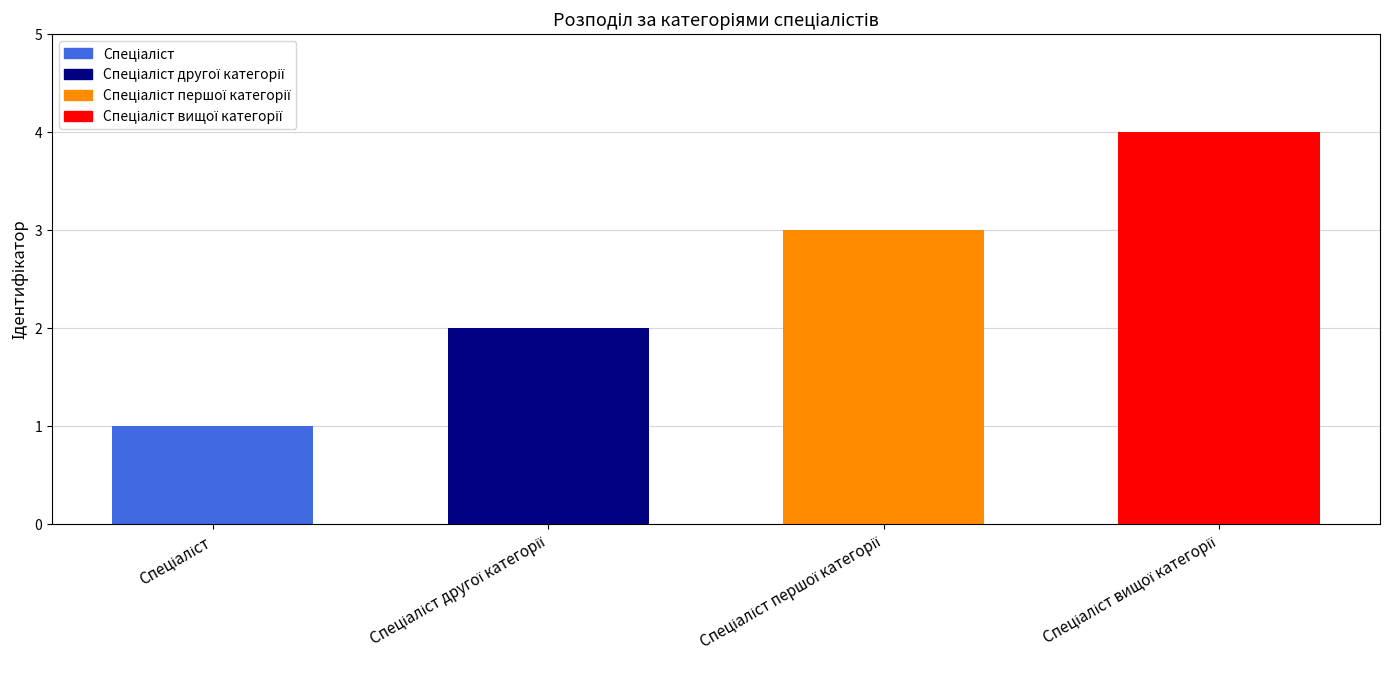

Does the chart contain any negative values?

No